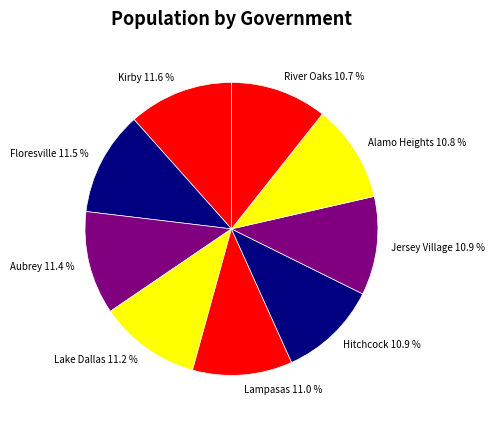

Is it true that Jersey Village is 11% of the pie?

True